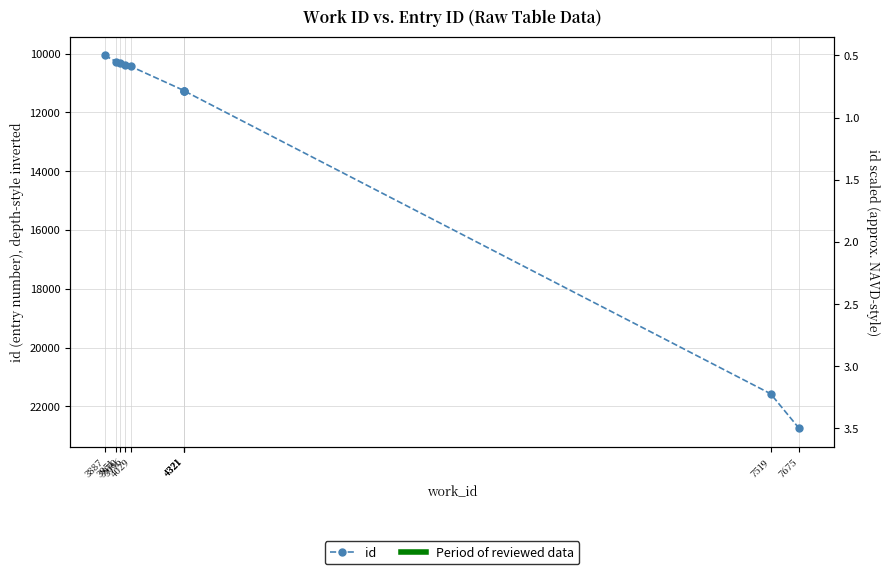

Which has a higher value, 4029 or 3996?

4029